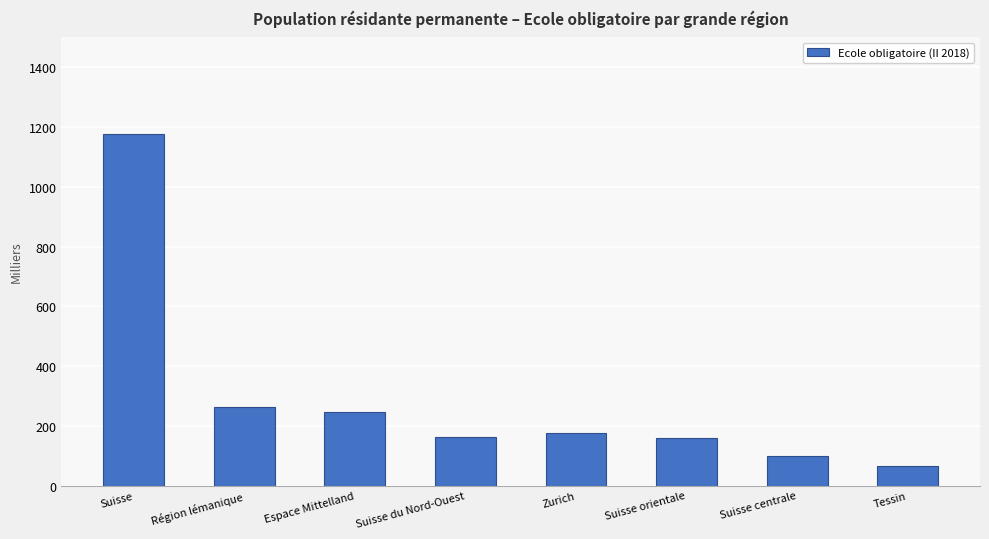

What is the difference between the values at Suisse and Zurich?

998.6